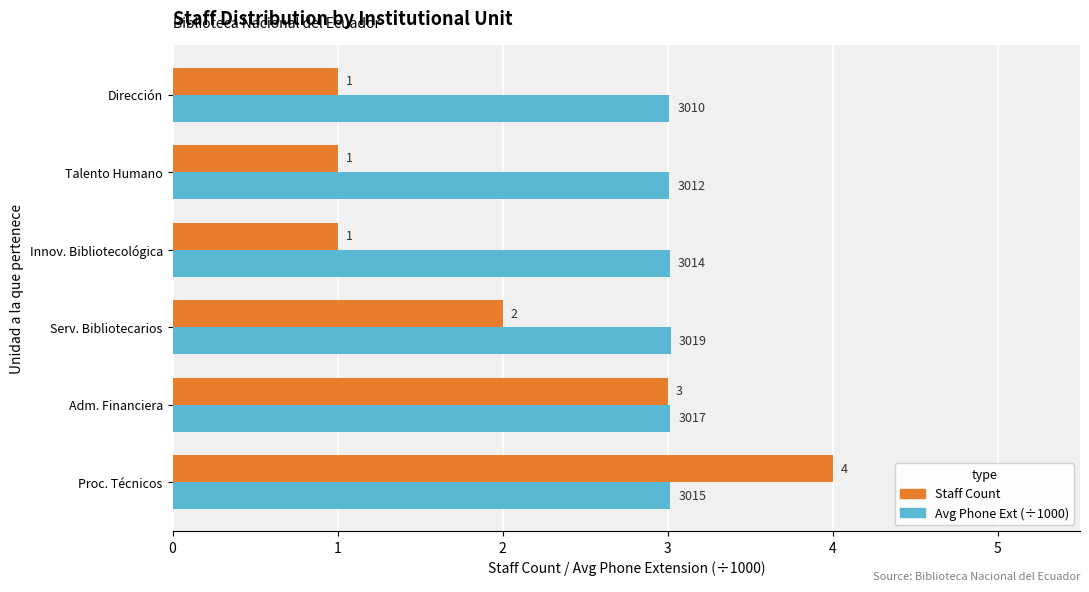

What is the spread (max minus min) of values at Talento Humano?

2.0